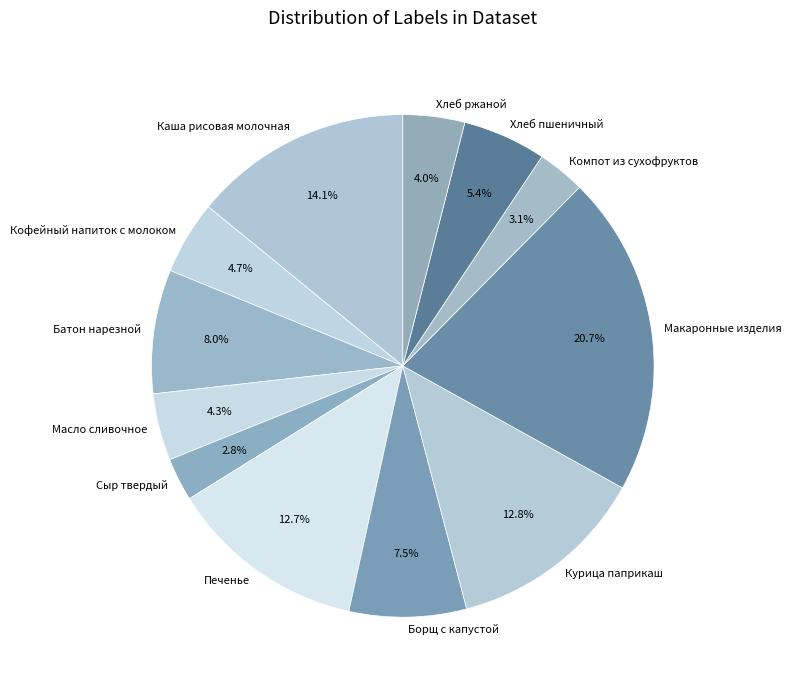

What is the total percentage of Сыр твердый and Курица паприкаш?

15.6%